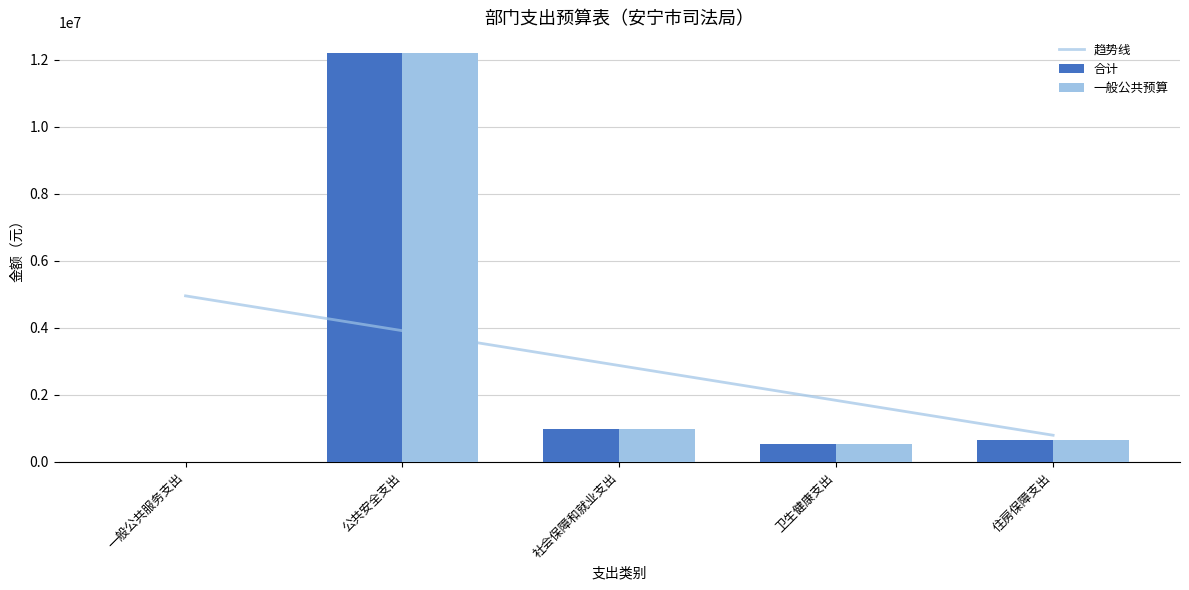

What is the smallest value displayed?

11040.0